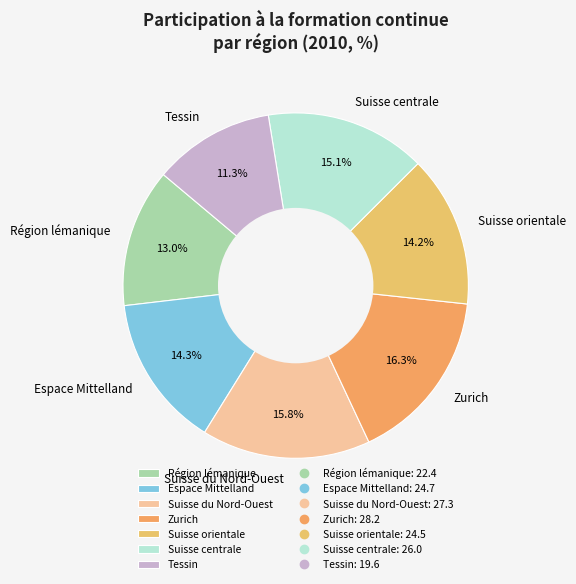

How much of the chart is everything except Tessin?

88.7%